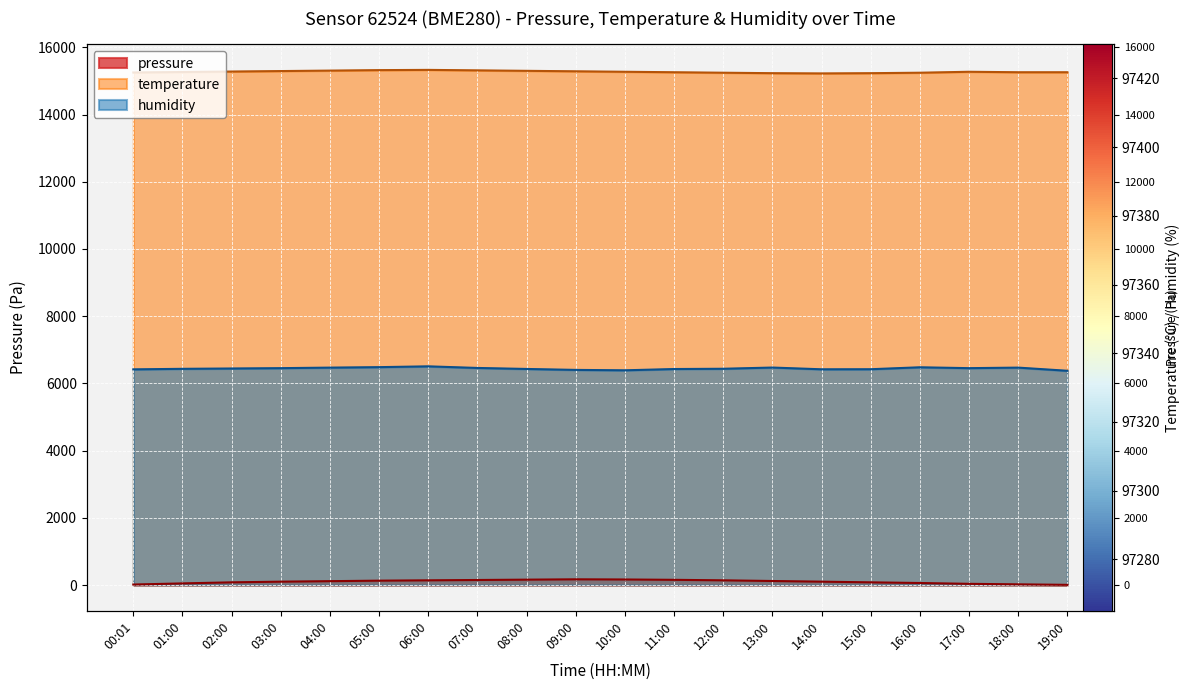

Which series has the largest total across all categories?

temperature